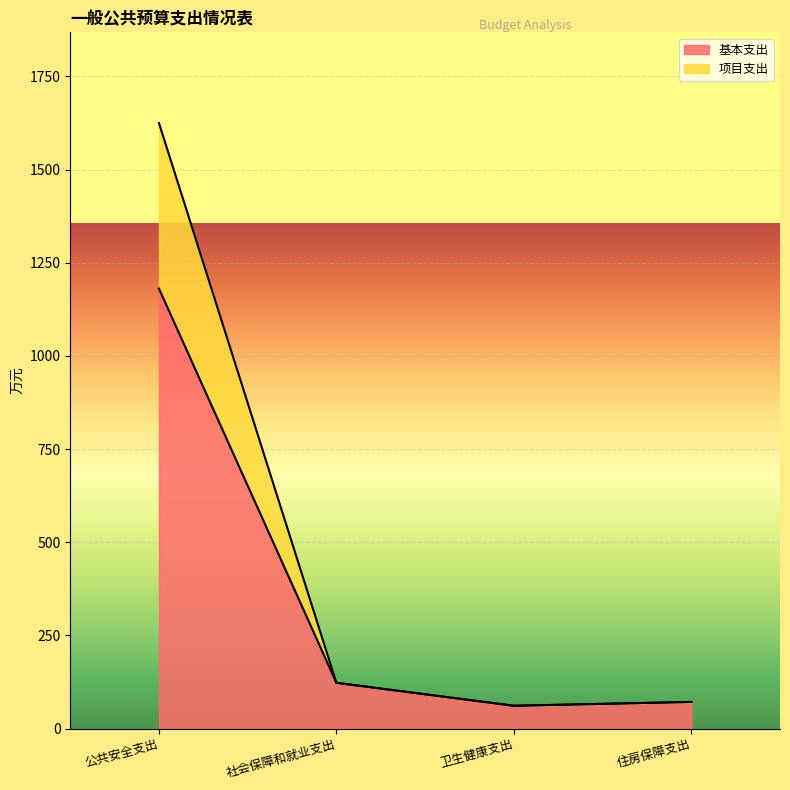

What is the difference between the maximum and minimum values in the 项目支出 series?

1563.5